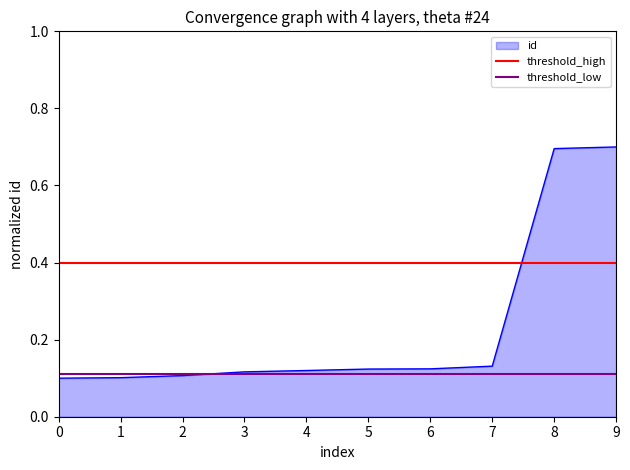

What is the average value of the threshold_low series?

0.1